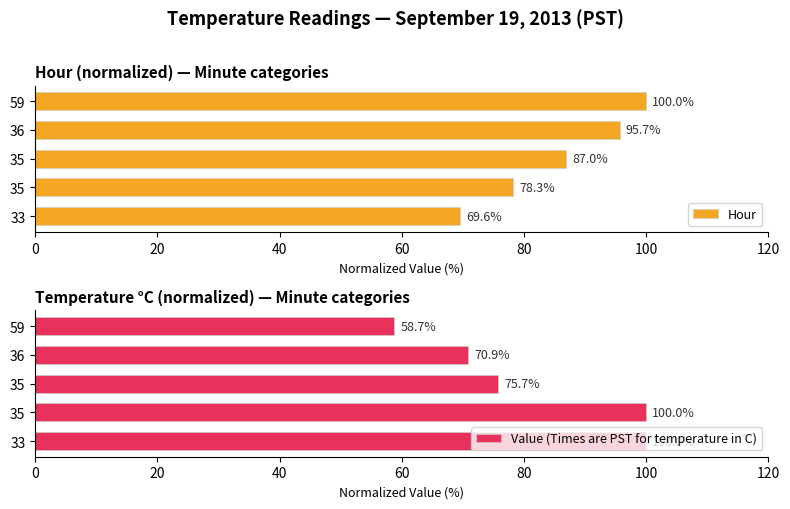

What is the value of the Value (Times are PST for temperature in C) bar at the 3rd from the left?

75.7